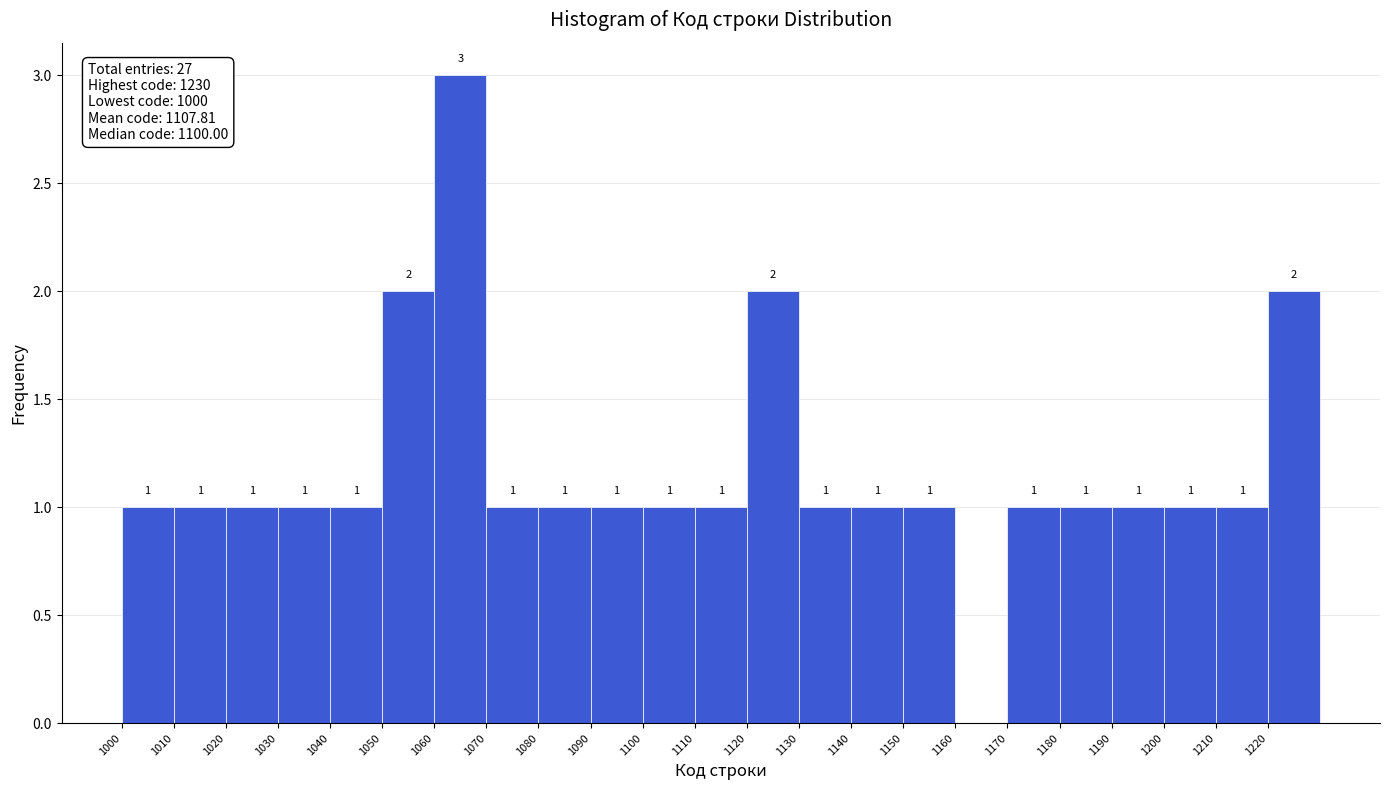

Over which range of the x-axis is the bar tallest?

1060 to 1070